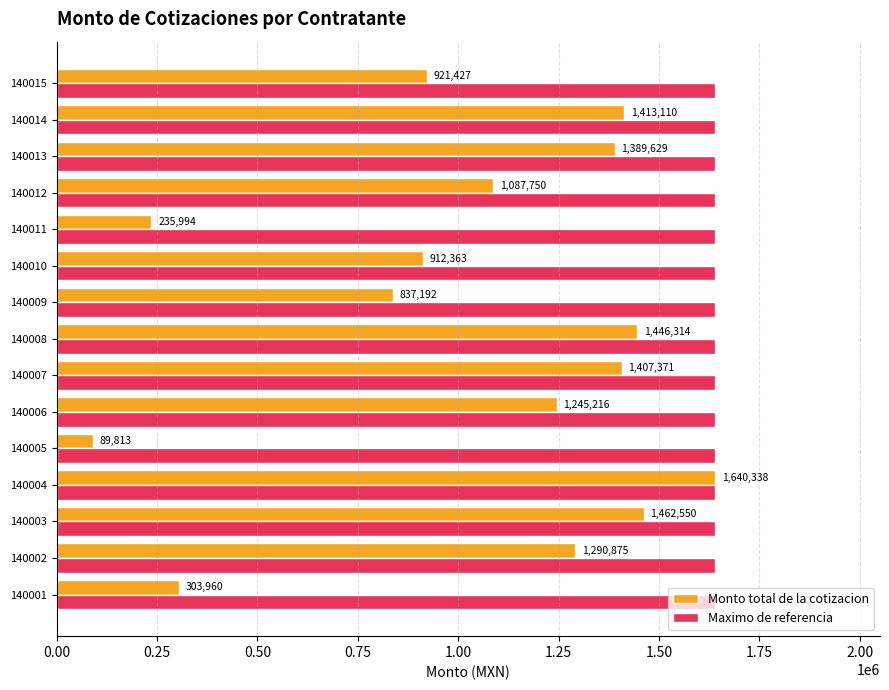

Which series has the largest total across all categories?

Maximo de referencia